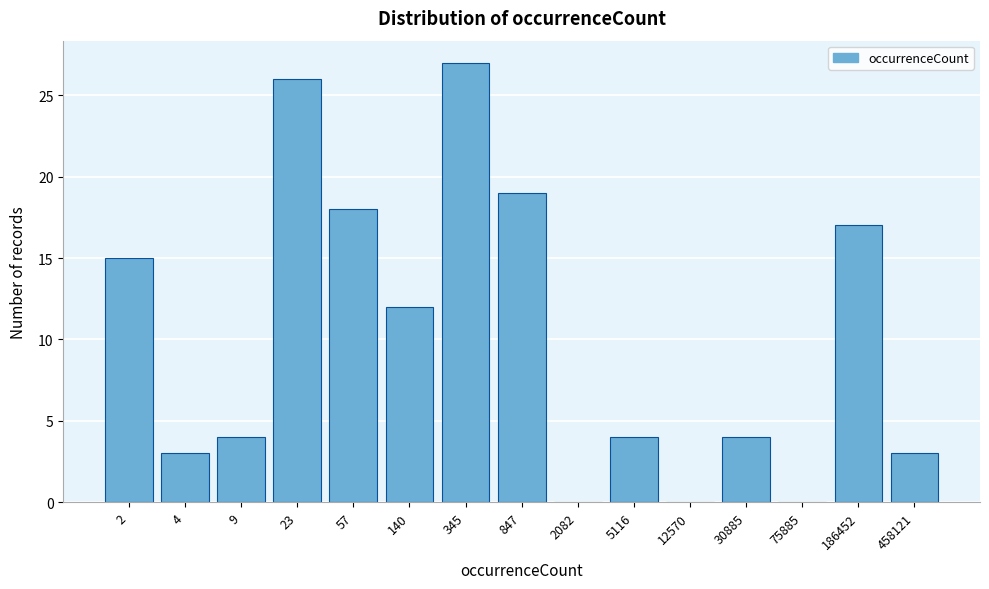

Reading right to left, extract all data points from this chart.

458121=3	186452=17	75885=0	30885=4	12570=0	5116=4	2082=0	847=19	345=27	140=12	57=18	23=26	9=4	4=3	2=15